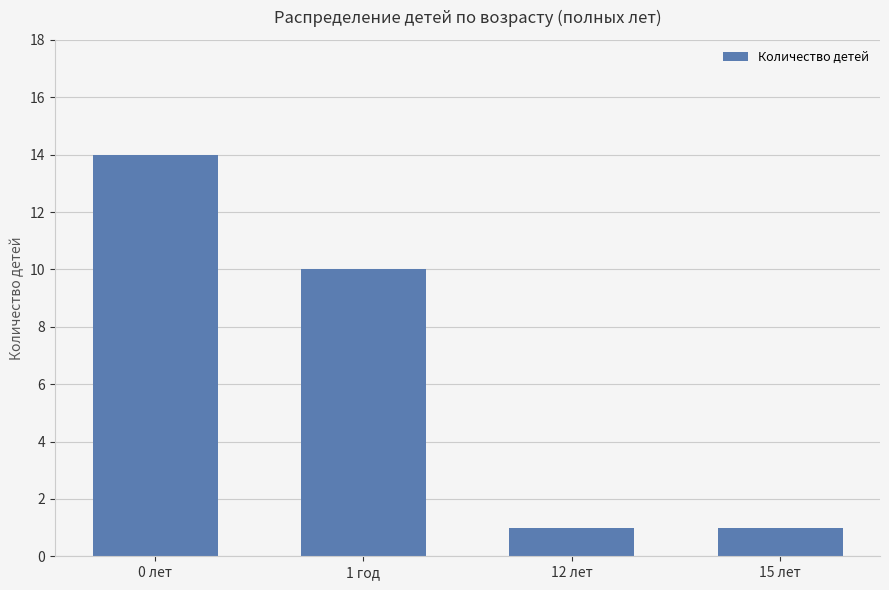

What position from the right is 0 лет?

4